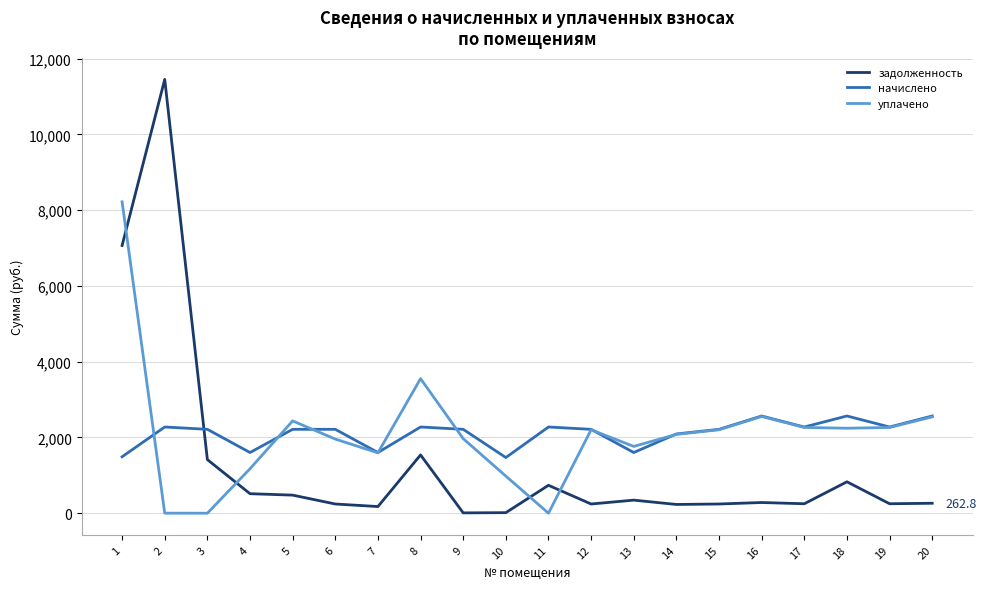

What is the sum of the задолженность values at 20 and 15?

506.1